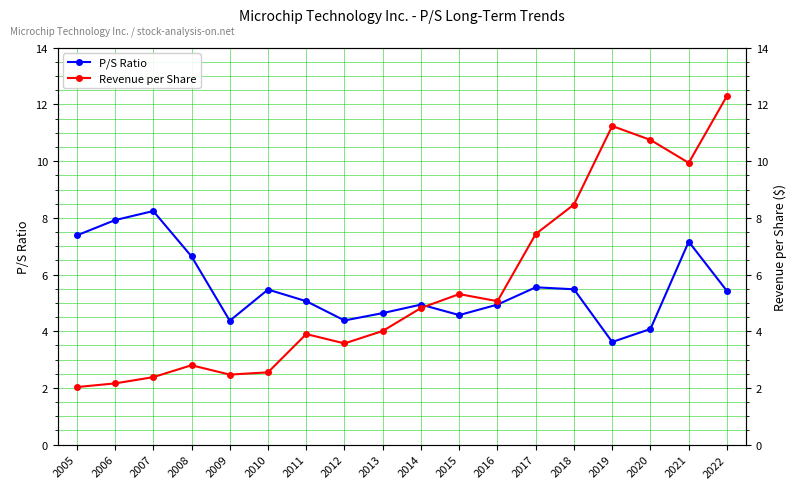

Which category has the highest value across all series?

2022